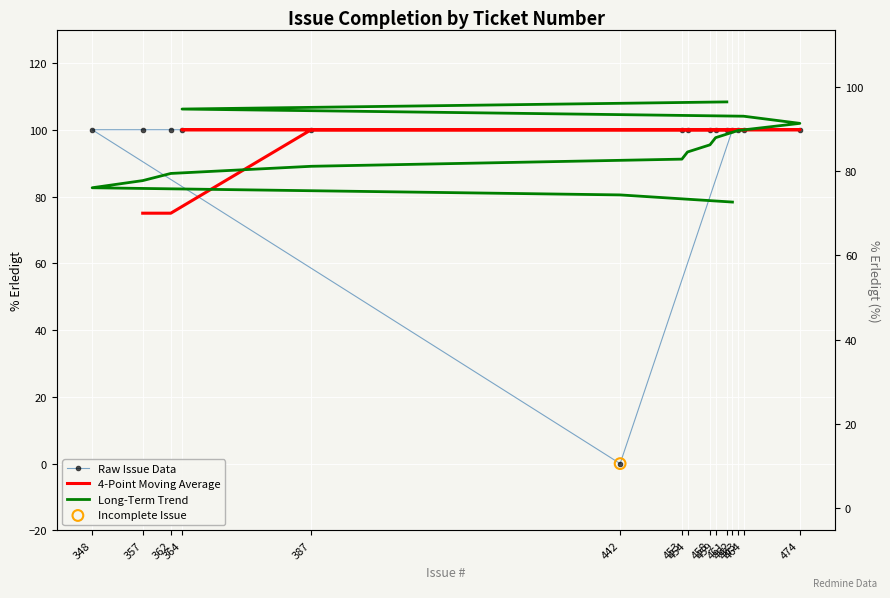

Which has a higher value, 387 or 348?

387